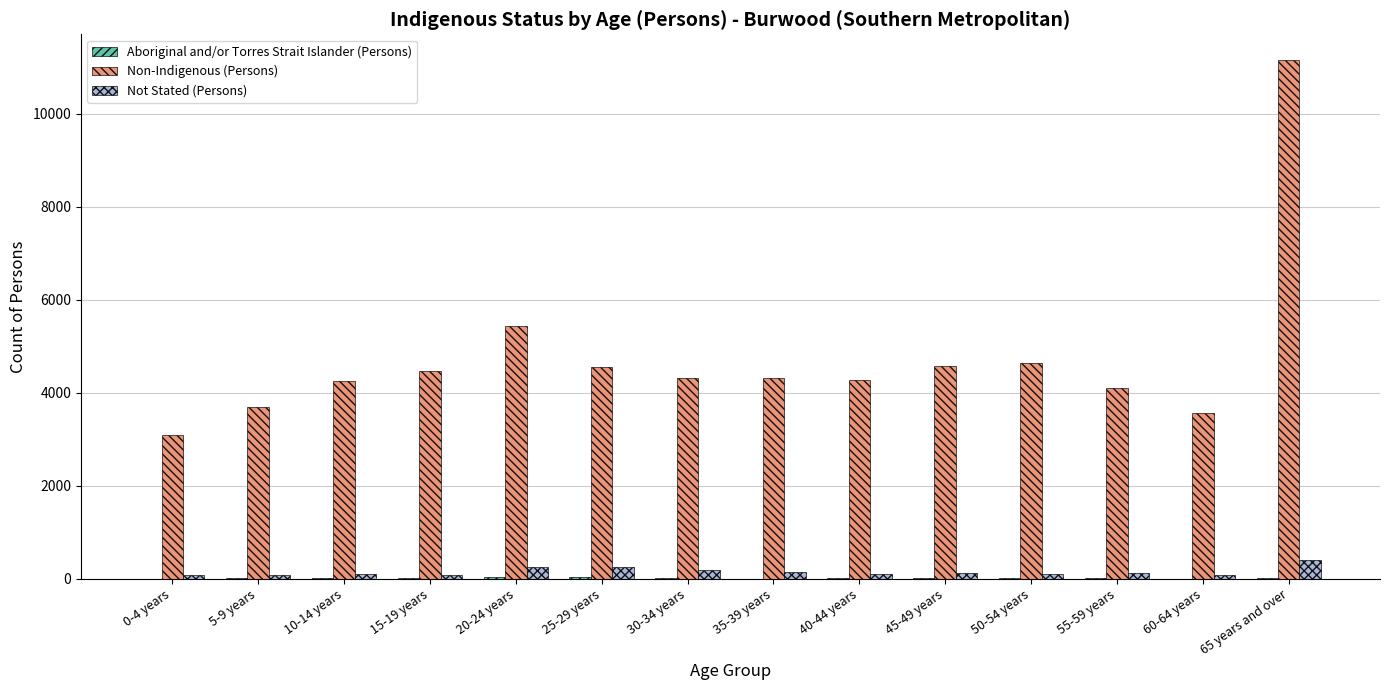

Is it true that Non-Indigenous (Persons) equals 6348 at 5-9 years?

False